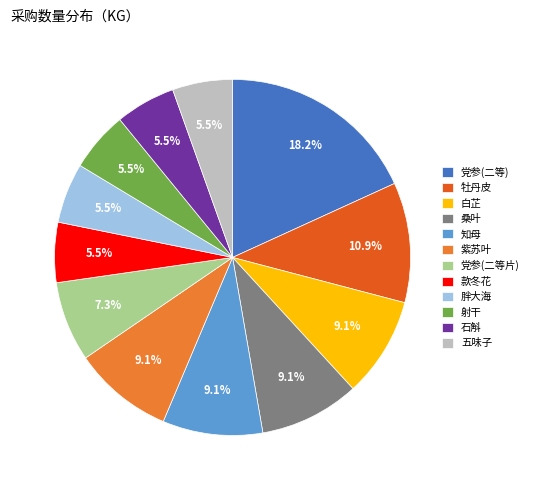

Combined, what portion of the pie is 桑叶 and 党参(二等片)?

16.4%